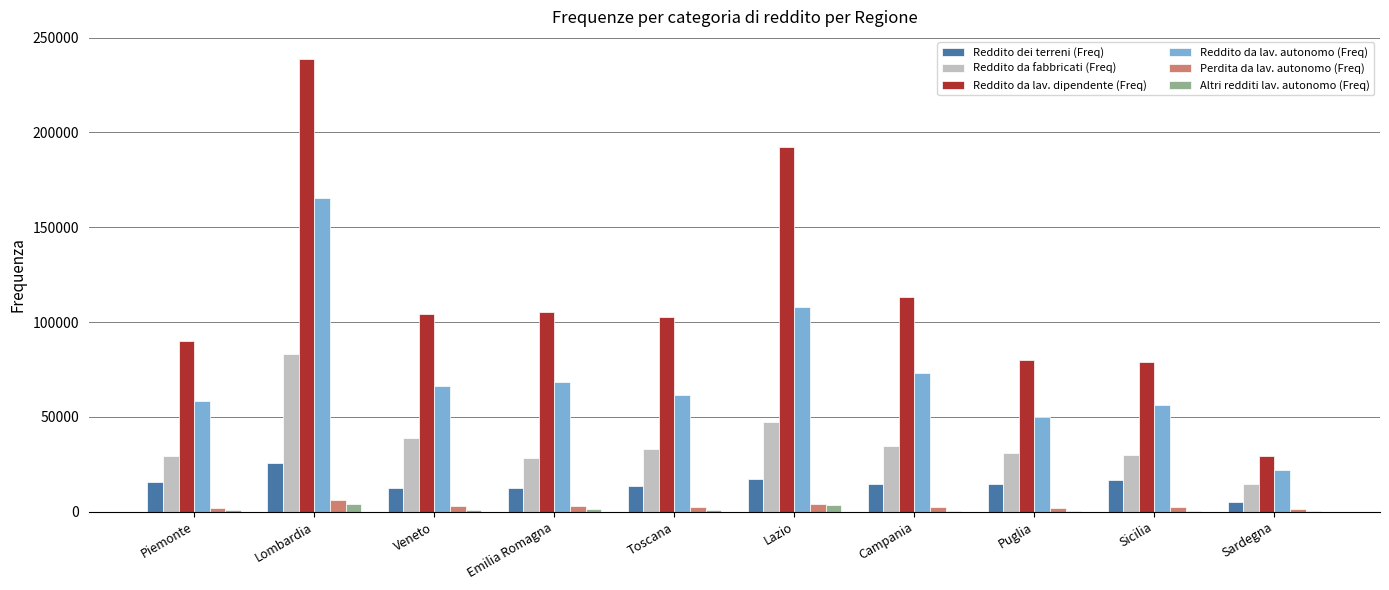

What are all the series names shown in the legend?

Reddito dei terreni (Freq), Reddito da fabbricati (Freq), Reddito da lav. dipendente (Freq), Reddito da lav. autonomo (Freq), Perdita da lav. autonomo (Freq), Altri redditi lav. autonomo (Freq)